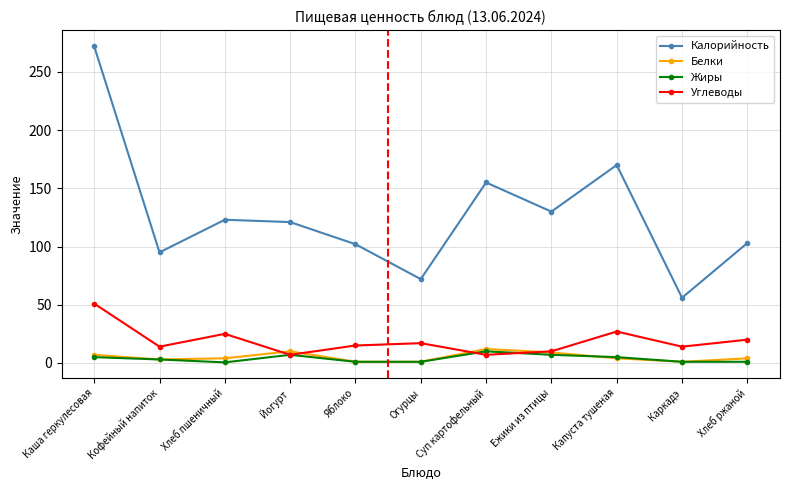

In Углеводы, how many points are lower than both neighbors (excluding endpoints)?

4